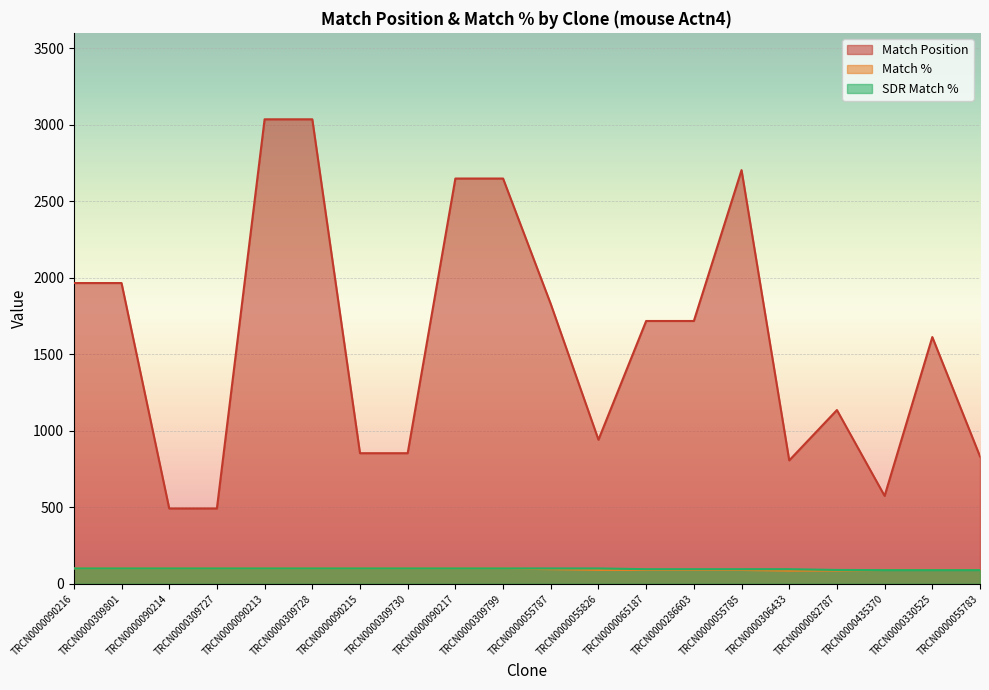

Reading left to right, what are all the values shown in this chart?

Match Position: 1965	1965	492	492	3035	3035	853	853	2648	2648	1828	941	1717	1717	2703	806	1135	574	1612	832
Match %: 100	100	100	100	100	100	100	100	100	100	95	90	90	90	90	85	86	90	90	90
SDR Match %: 100	100	100	100	100	100	100	100	100	100	100	100	95	95	95	95	90	89	89	89